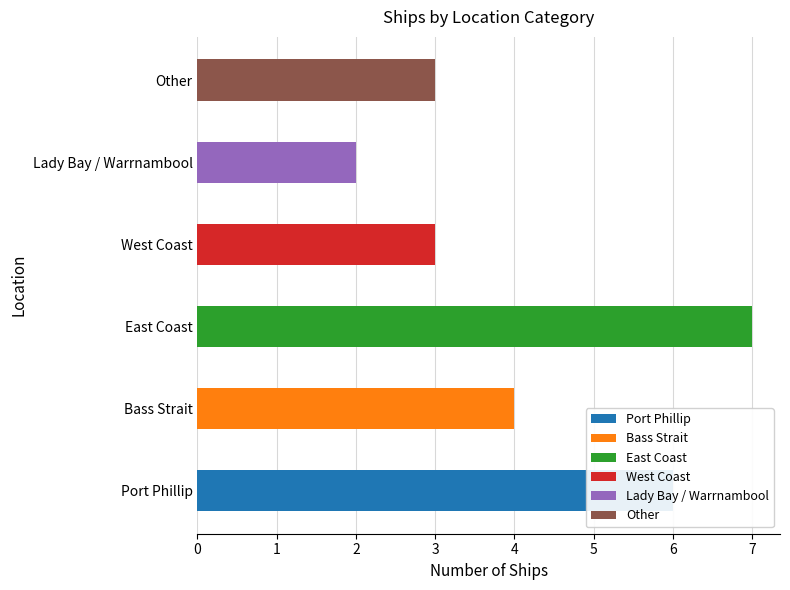

List the labels in order of value, largest first.

East Coast, Port Phillip, Bass Strait, Other, West Coast, Lady Bay / Warrnambool